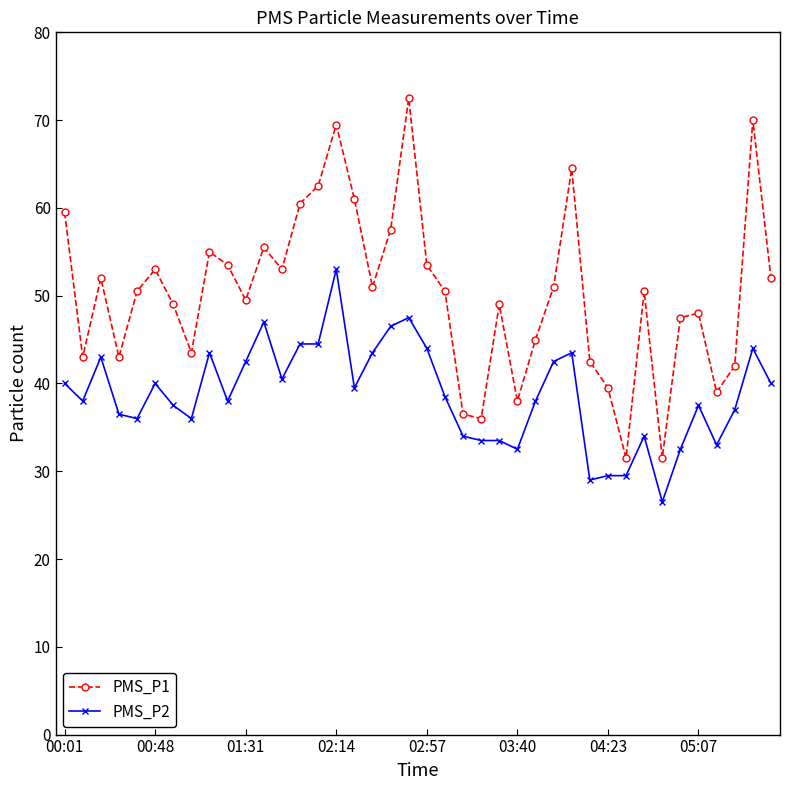

Which series has the widest spread of values?

PMS_P1